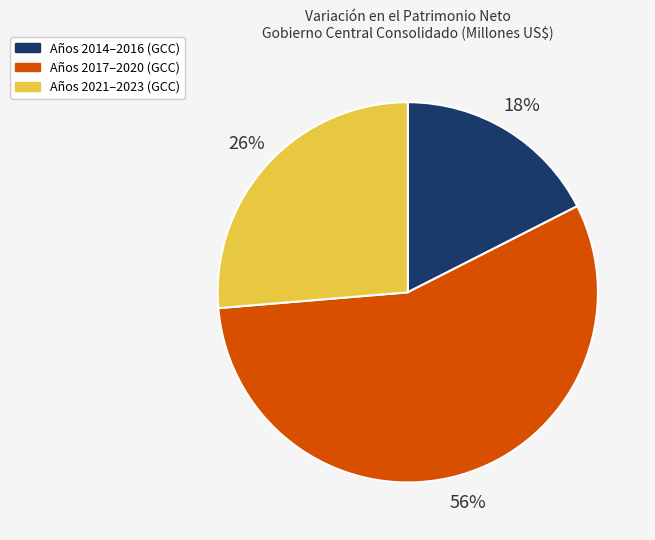

Count the number of slices in the pie.

3